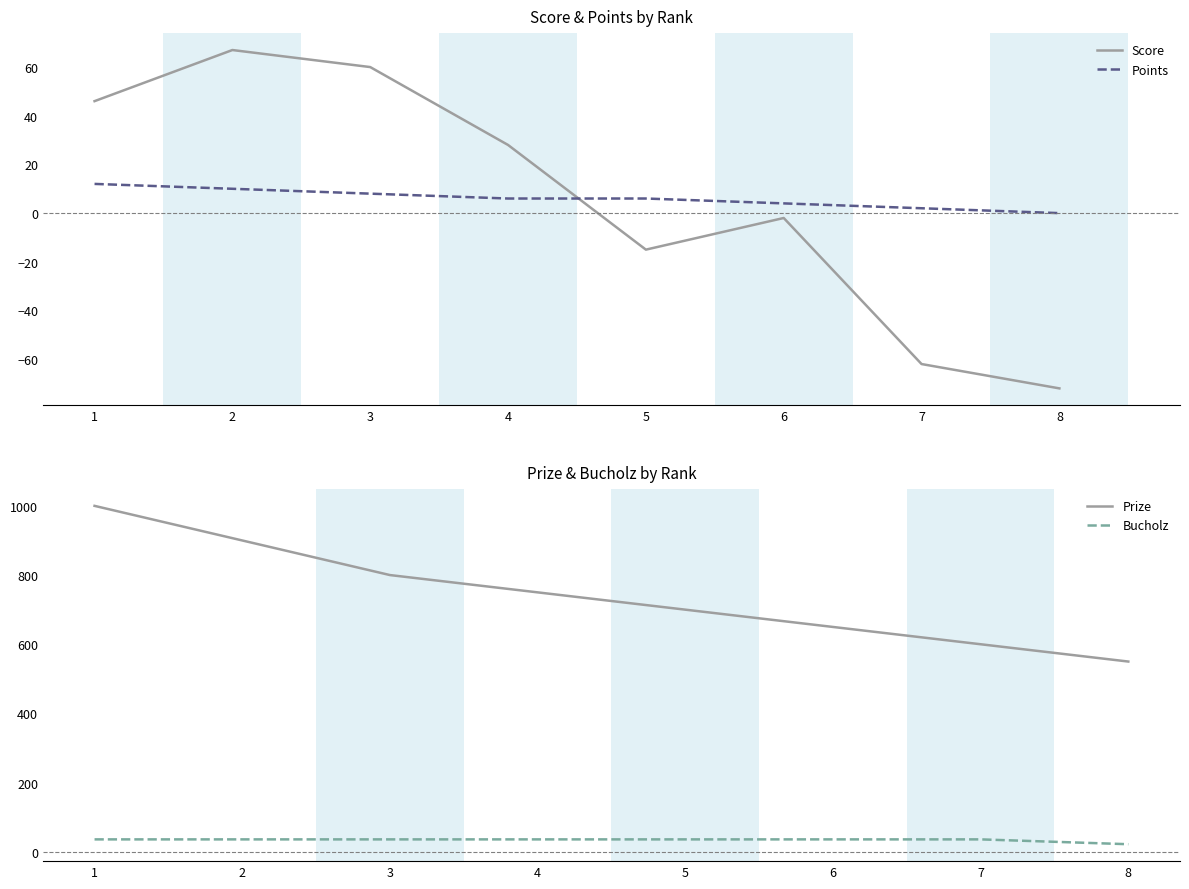

In Score, how many points are higher than both neighbors (excluding endpoints)?

2